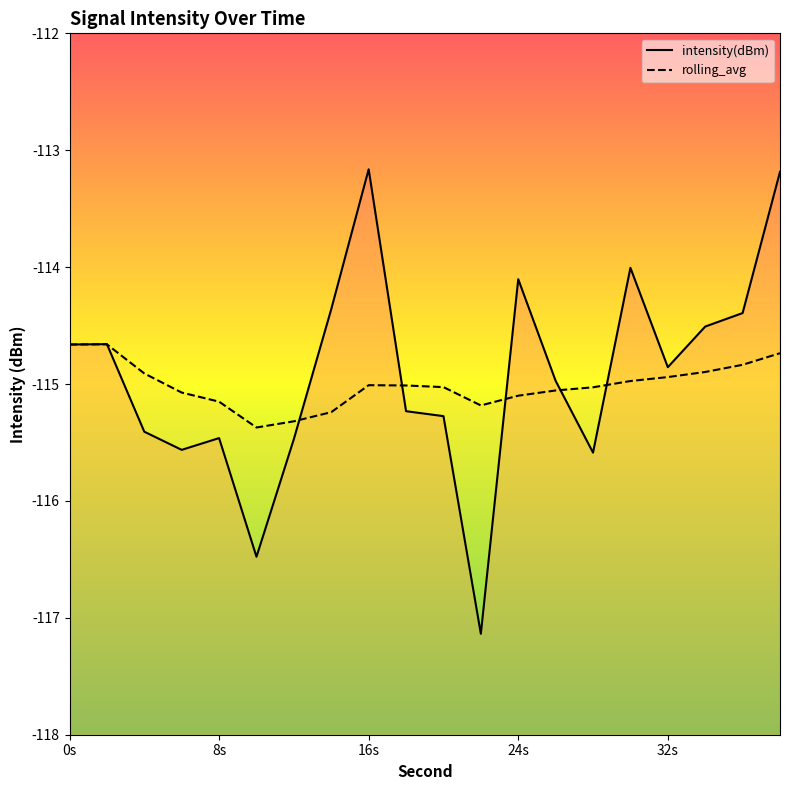

What are all the series names shown in the legend?

intensity(dBm), rolling_avg